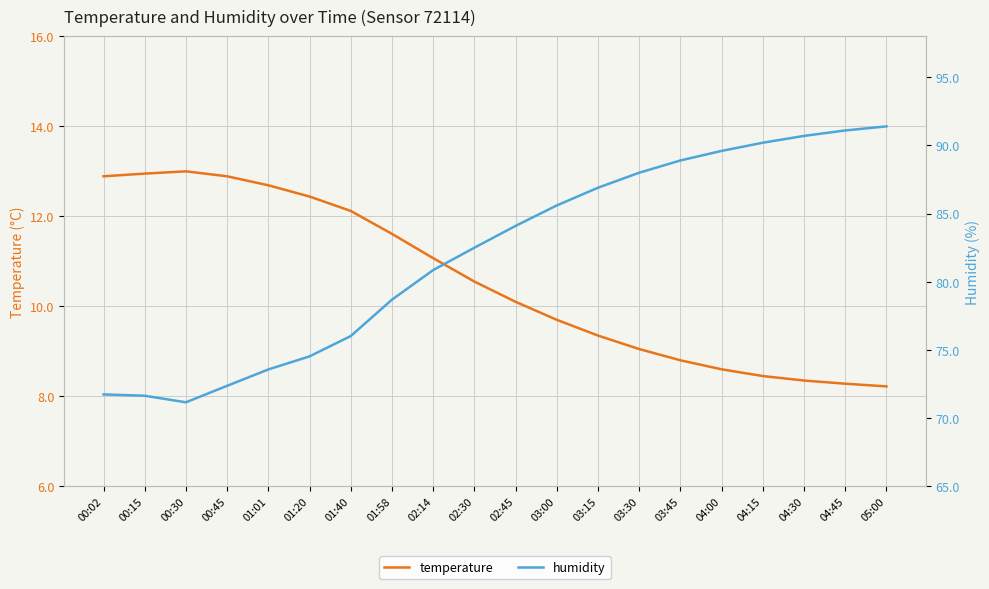

What is the greatest value displayed?

91.4